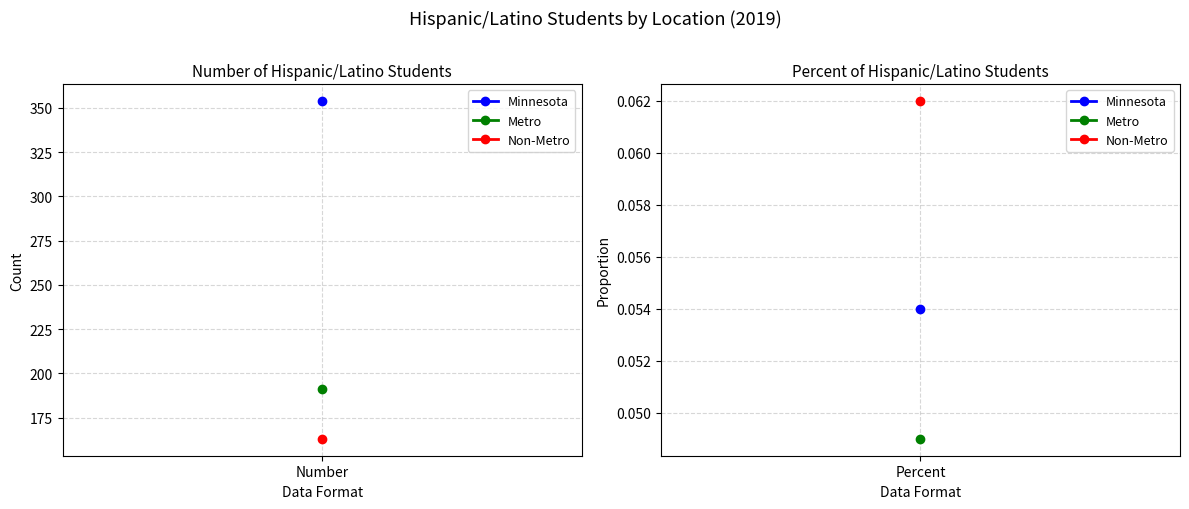

At which category does the chart reach its minimum across all series?

Percent